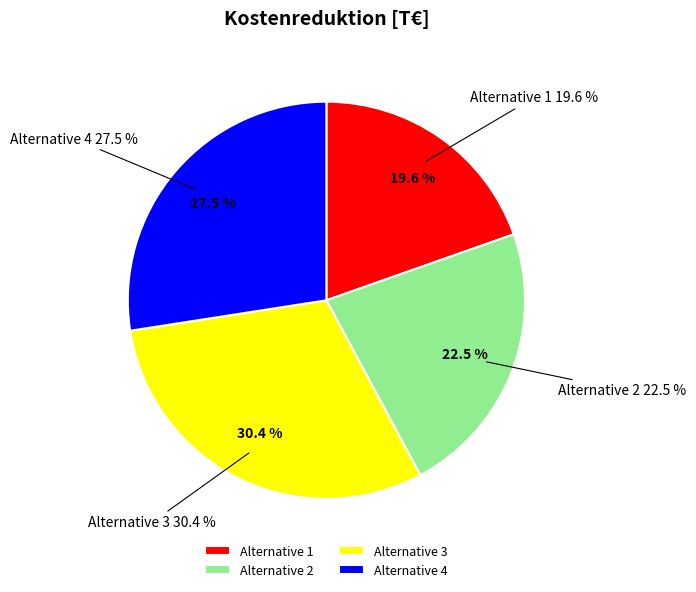

How many slices are in this pie chart?

4